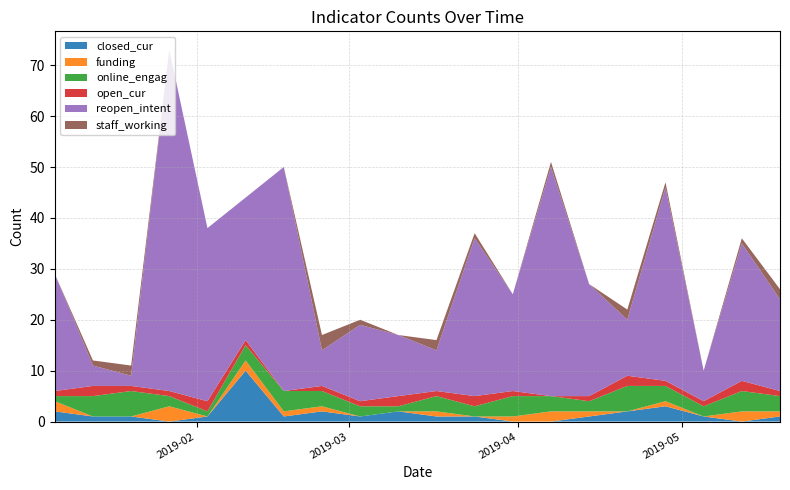

Reading right to left, extract all data points from this chart.

closed_cur: 2019-05-19=1	2019-05-12=0	2019-05-05=1	2019-04-28=3	2019-04-21=2	2019-04-14=1	2019-04-07=0	2019-03-31=0	2019-03-24=1	2019-03-17=1	2019-03-10=2	2019-03-03=1	2019-02-24=2	2019-02-17=1	2019-02-10=10	2019-02-03=1	2019-01-27=0	2019-01-20=1	2019-01-13=1	2019-01-06=2
funding: 2019-05-19=1	2019-05-12=2	2019-05-05=0	2019-04-28=1	2019-04-21=0	2019-04-14=1	2019-04-07=2	2019-03-31=1	2019-03-24=0	2019-03-17=1	2019-03-10=0	2019-03-03=0	2019-02-24=1	2019-02-17=1	2019-02-10=2	2019-02-03=0	2019-01-27=3	2019-01-20=0	2019-01-13=0	2019-01-06=2
online_engag: 2019-05-19=3	2019-05-12=4	2019-05-05=2	2019-04-28=3	2019-04-21=5	2019-04-14=2	2019-04-07=3	2019-03-31=4	2019-03-24=2	2019-03-17=3	2019-03-10=1	2019-03-03=2	2019-02-24=3	2019-02-17=4	2019-02-10=3	2019-02-03=1	2019-01-27=2	2019-01-20=5	2019-01-13=4	2019-01-06=1
open_cur: 2019-05-19=1	2019-05-12=2	2019-05-05=1	2019-04-28=1	2019-04-21=2	2019-04-14=1	2019-04-07=0	2019-03-31=1	2019-03-24=2	2019-03-17=1	2019-03-10=2	2019-03-03=1	2019-02-24=1	2019-02-17=0	2019-02-10=1	2019-02-03=2	2019-01-27=1	2019-01-20=1	2019-01-13=2	2019-01-06=1
reopen_intent: 2019-05-19=18	2019-05-12=27	2019-05-05=6	2019-04-28=38	2019-04-21=11	2019-04-14=22	2019-04-07=45	2019-03-31=19	2019-03-24=31	2019-03-17=8	2019-03-10=12	2019-03-03=15	2019-02-24=7	2019-02-17=44	2019-02-10=28	2019-02-03=34	2019-01-27=67	2019-01-20=2	2019-01-13=4	2019-01-06=23
staff_working: 2019-05-19=2	2019-05-12=1	2019-05-05=0	2019-04-28=1	2019-04-21=2	2019-04-14=0	2019-04-07=1	2019-03-31=0	2019-03-24=1	2019-03-17=2	2019-03-10=0	2019-03-03=1	2019-02-24=3	2019-02-17=0	2019-02-10=0	2019-02-03=0	2019-01-27=0	2019-01-20=2	2019-01-13=1	2019-01-06=0